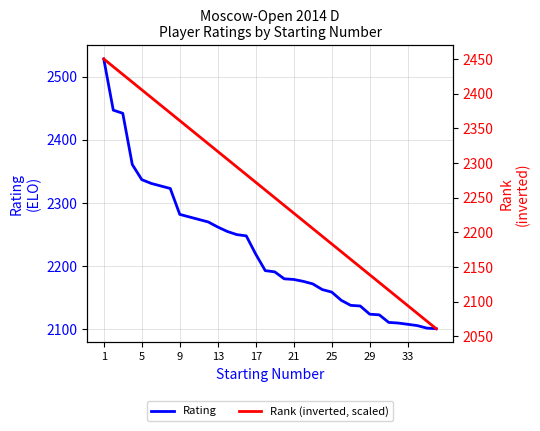

Does the chart have visible grid lines?

Yes